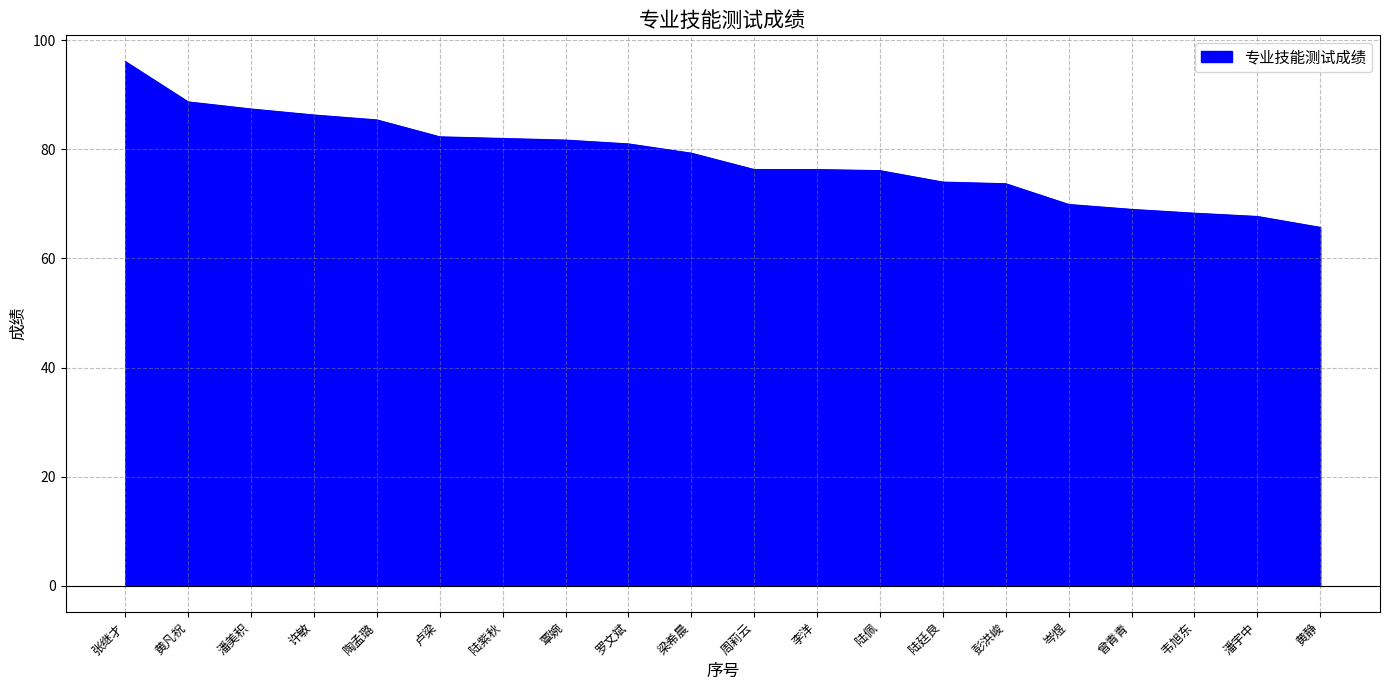

What is the change in value from 覃婉 to 陆佩?

-5.6